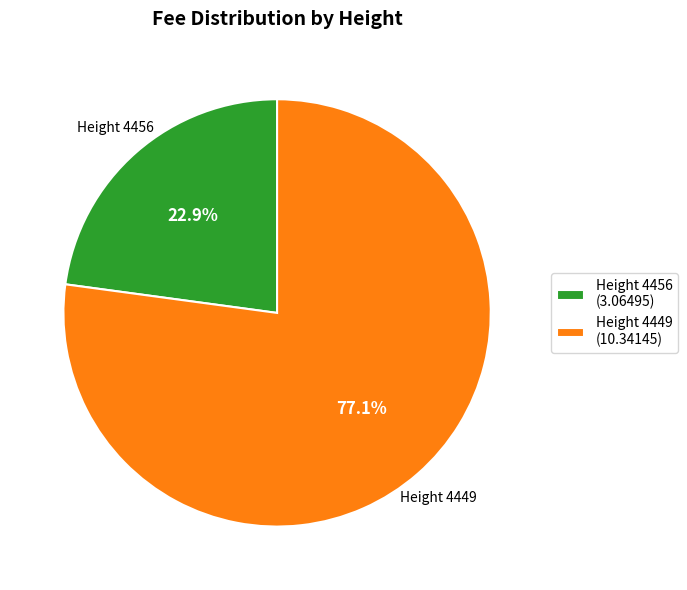

Which slice is the smallest?

Height 4456 (3.06495)